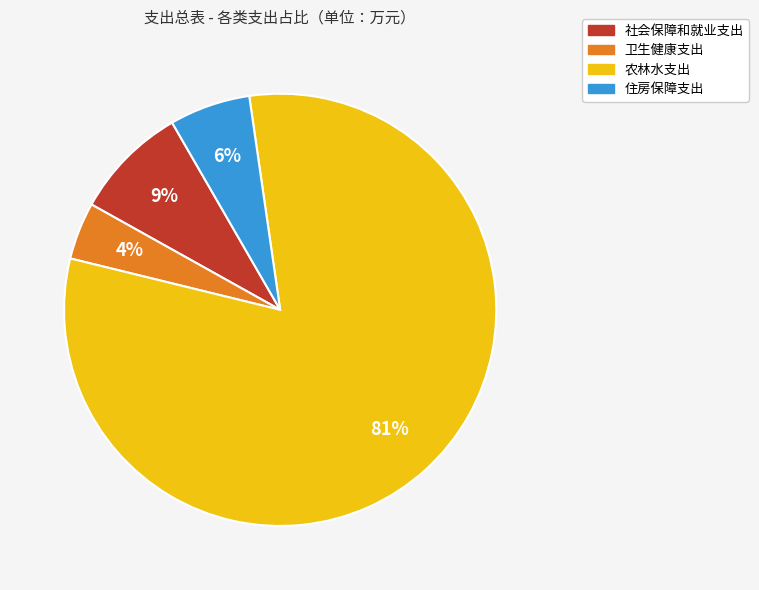

Is the sum of 住房保障支出 and 卫生健康支出 greater than half?

No